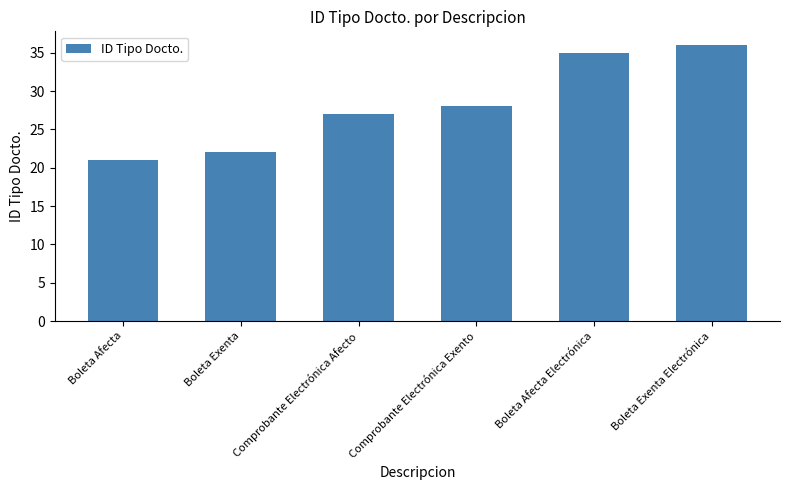

What is the ratio of the value at Boleta Afecta to the value at Boleta Exenta?

1.0